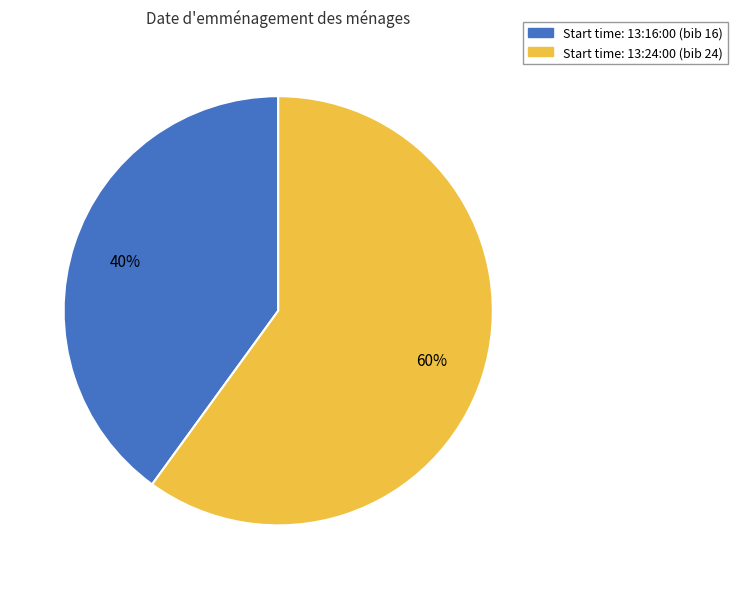

Is there any slice that represents more than half of the pie?

Yes